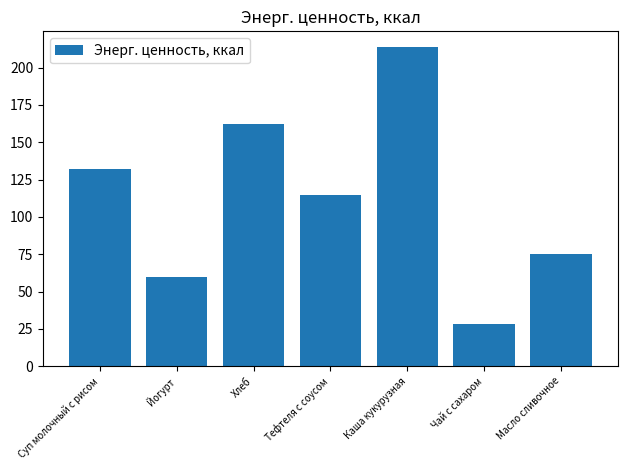

At which category does the chart reach its peak across all series?

Каша кукурузная